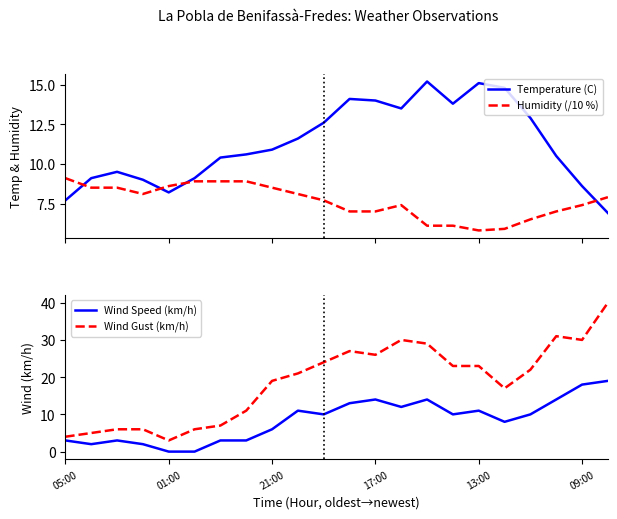

How many times do Humidity (/10 %) and Temperature (C) cross each other?

4